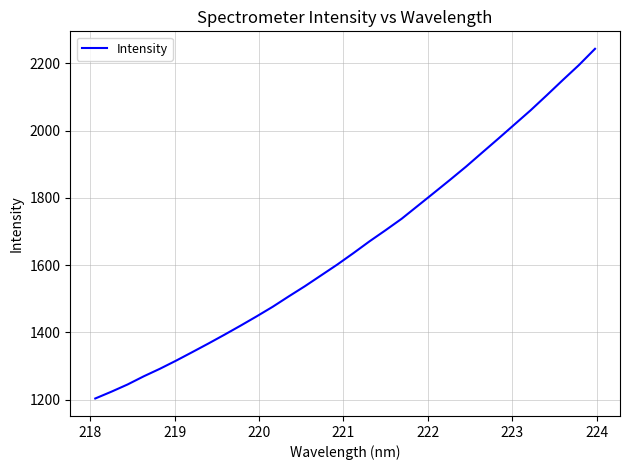

What is the difference between the maximum and minimum values?

1040.1